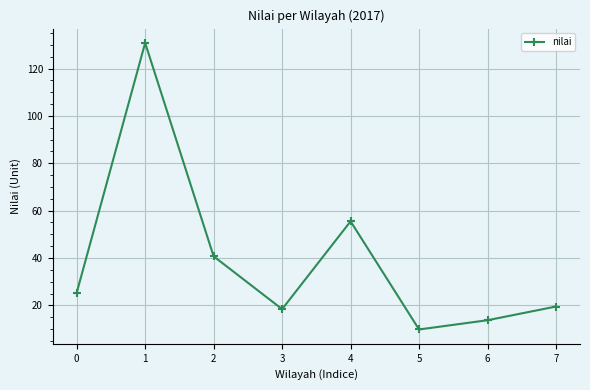

What is the average value?

39.2